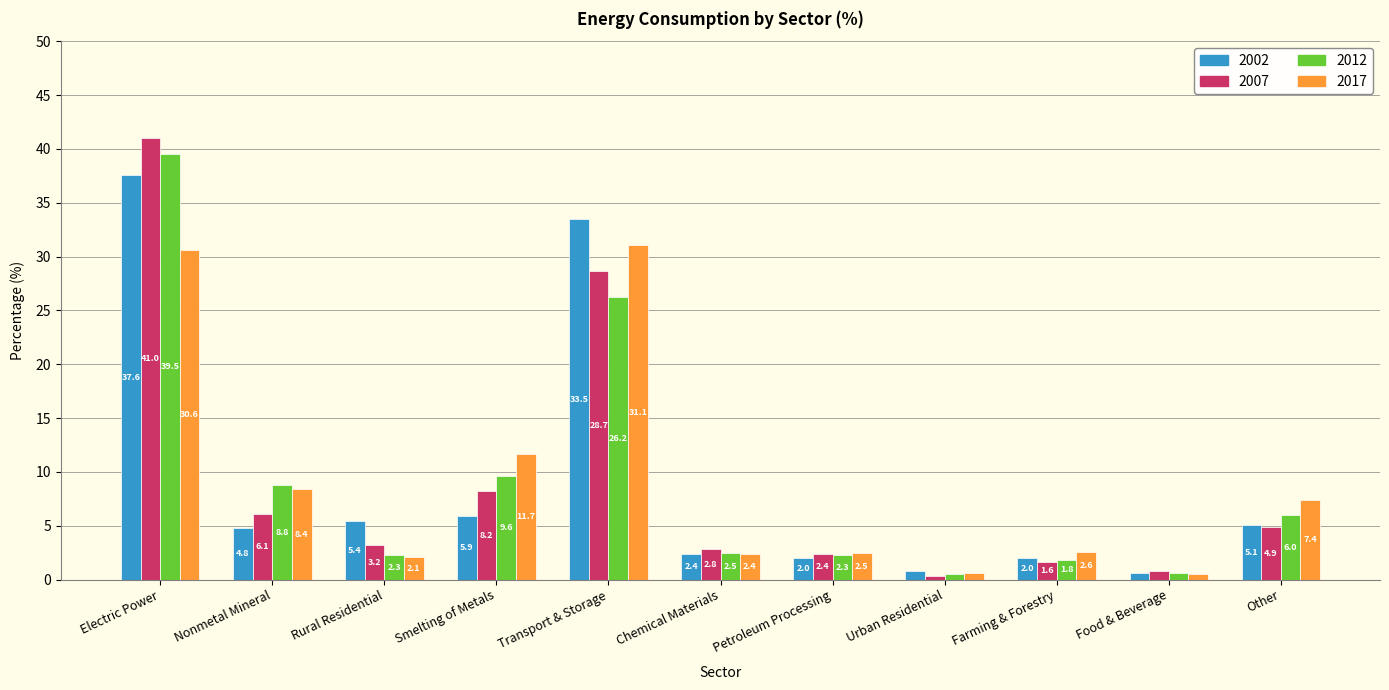

How many data points in 2012 are less than 2?

3